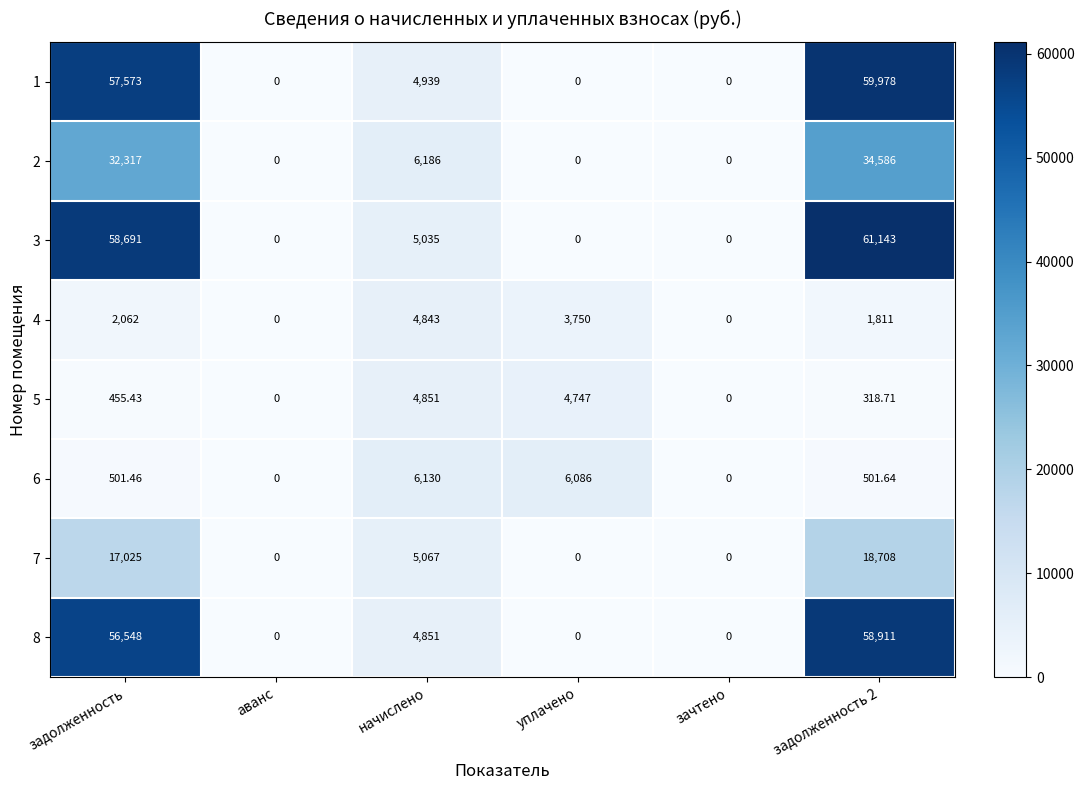

How many series are shown in this chart?

8